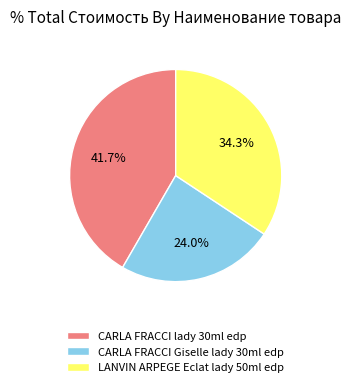

Combined, do CARLA FRACCI lady 30ml edp and CARLA FRACCI Giselle lady 30ml edp account for over 50%?

Yes